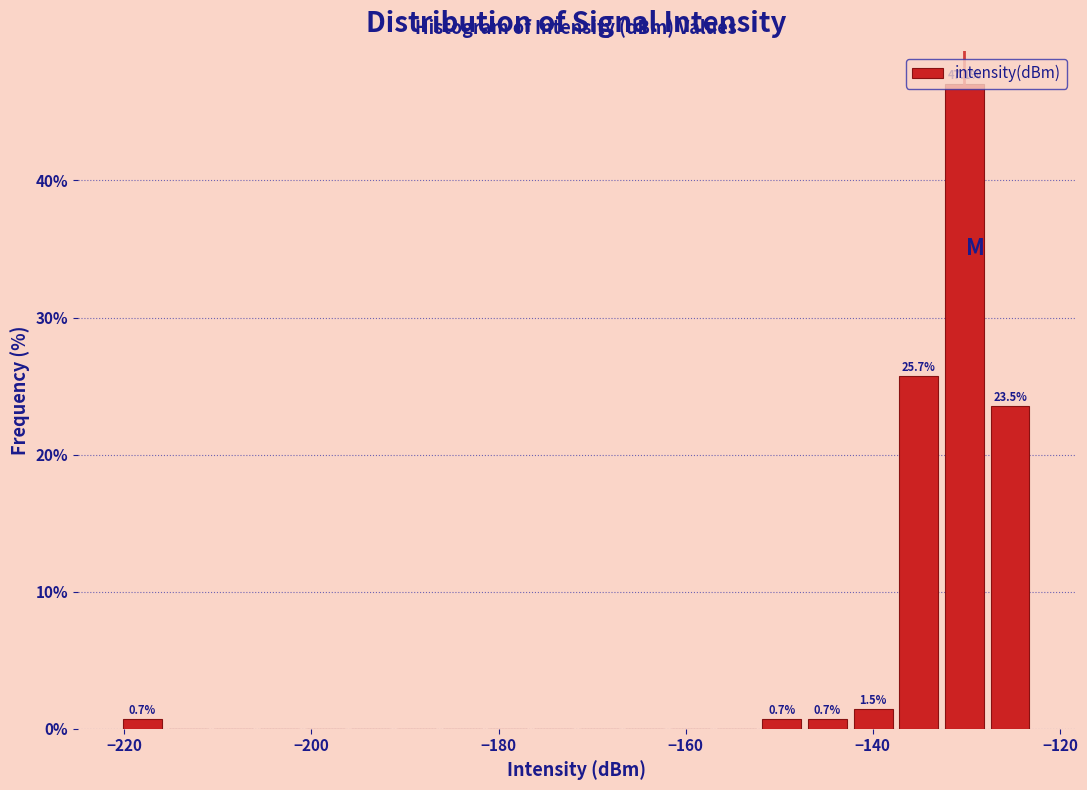

Around what value on the x-axis is the tallest bar? Give the approximate position of its centre, as read against the axis.

-130